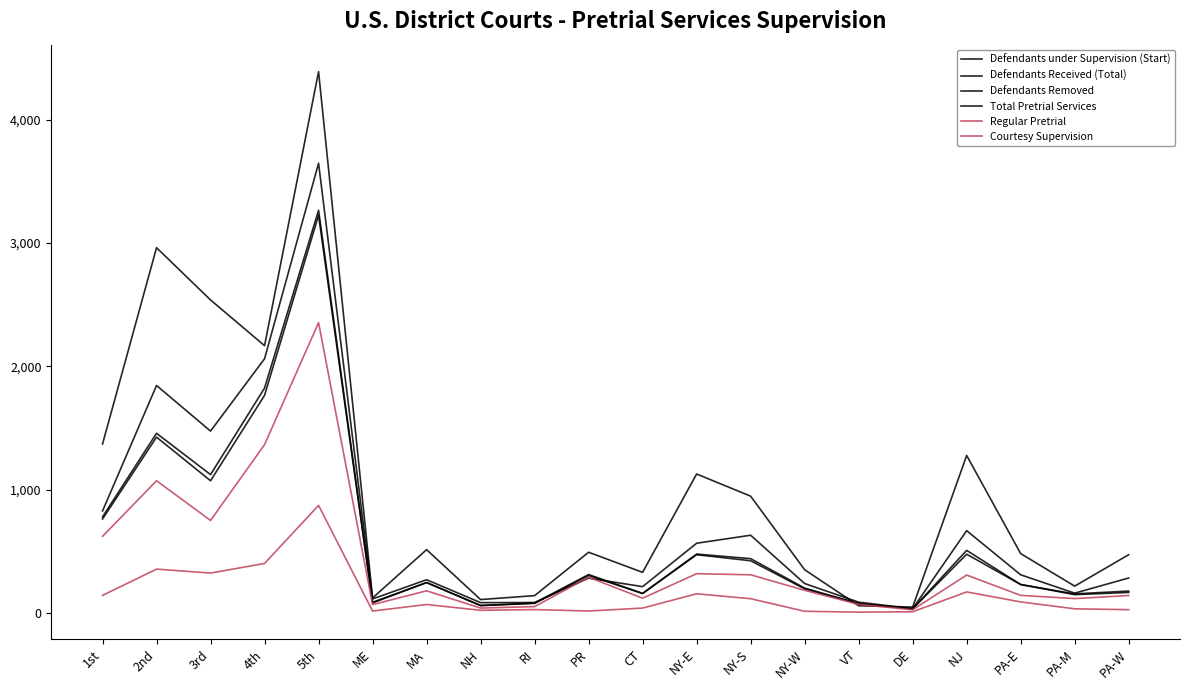

Is this an area chart (filled region under the line)?

No